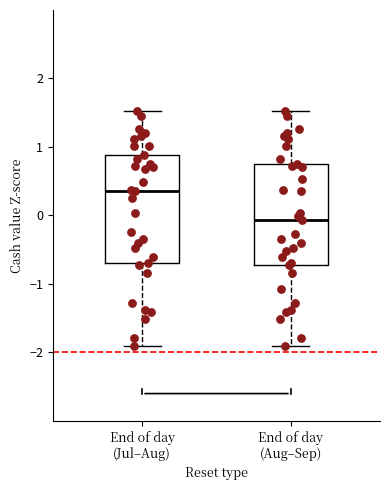

Which box is the tallest, from its lower edge to its upper edge?

End of day (Jul–Aug)